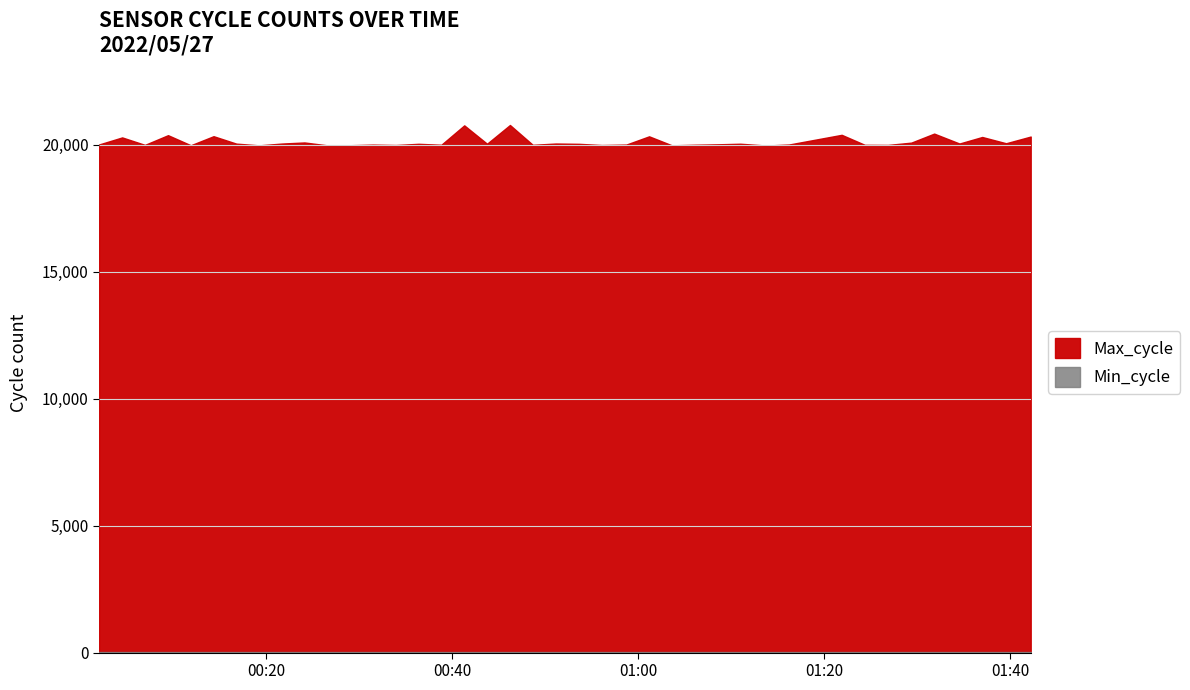

What is the difference between the maximum and minimum values in the Max_cycle series?

809